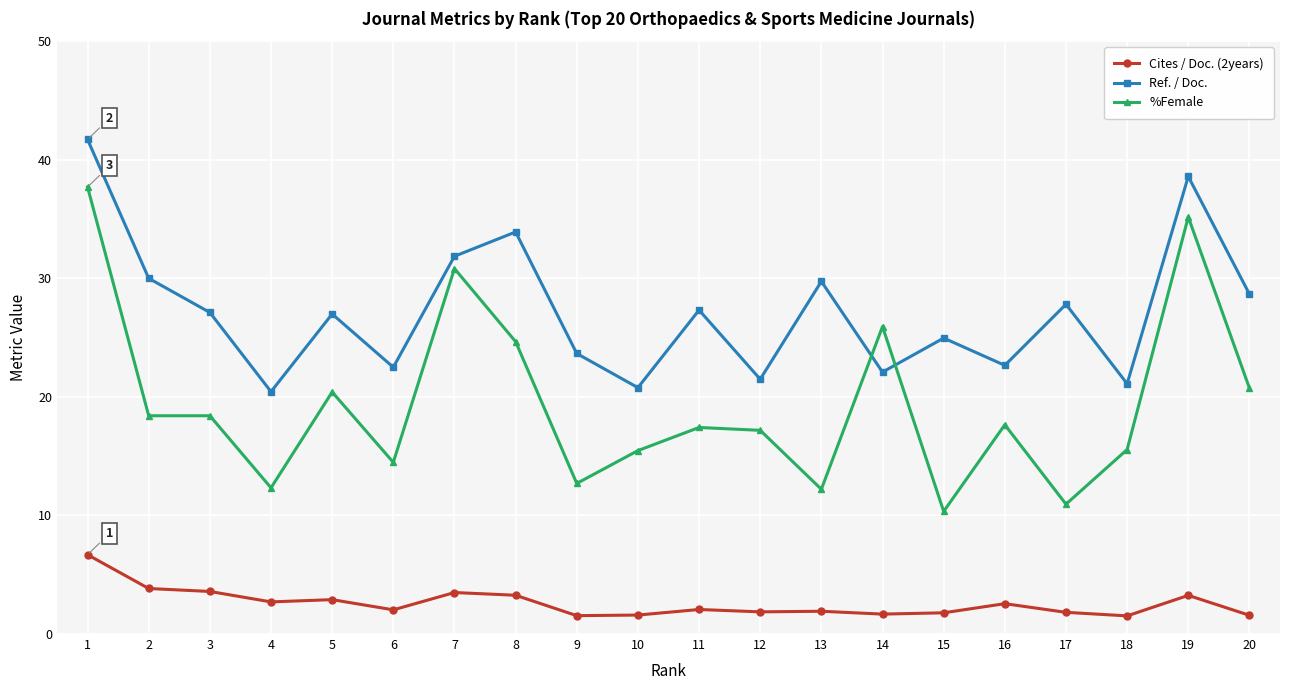

What is the value of the Cites / Doc. (2years) point at the 14th from the left?

1.7